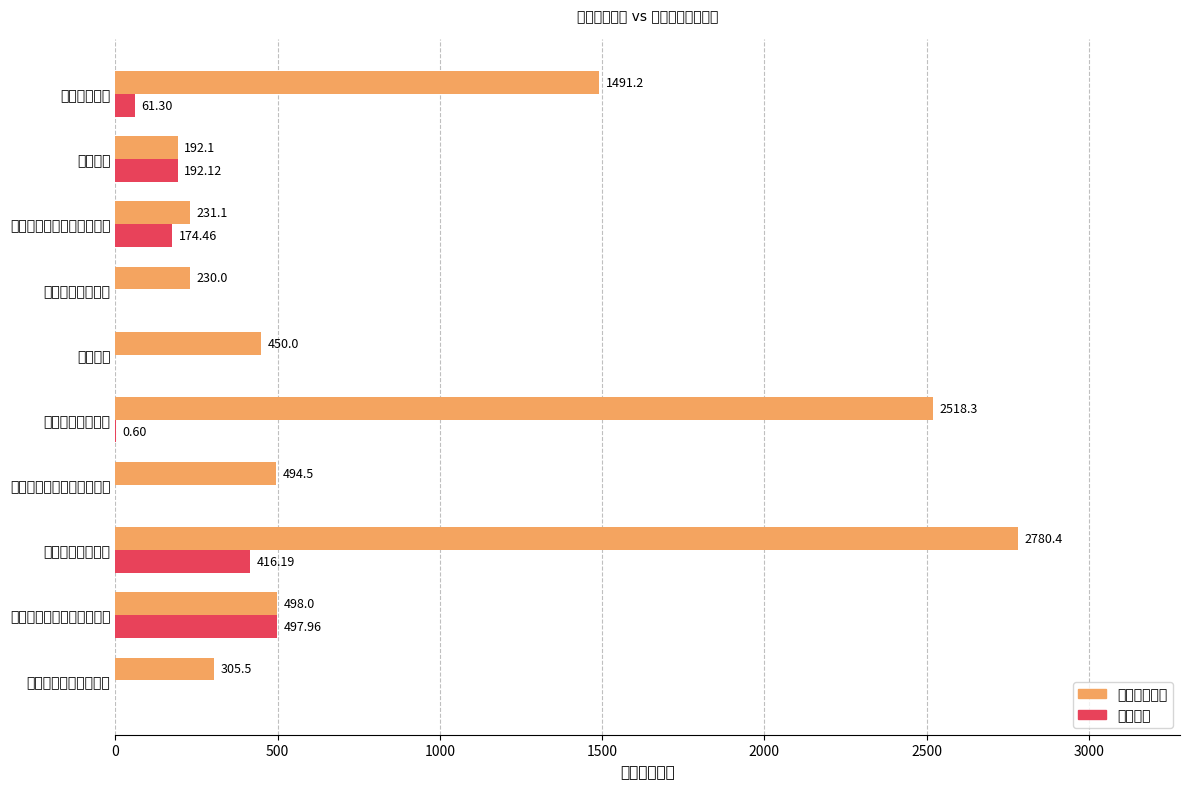

At which label does 本年支出合计 reach its peak?

基本公共卫生服务